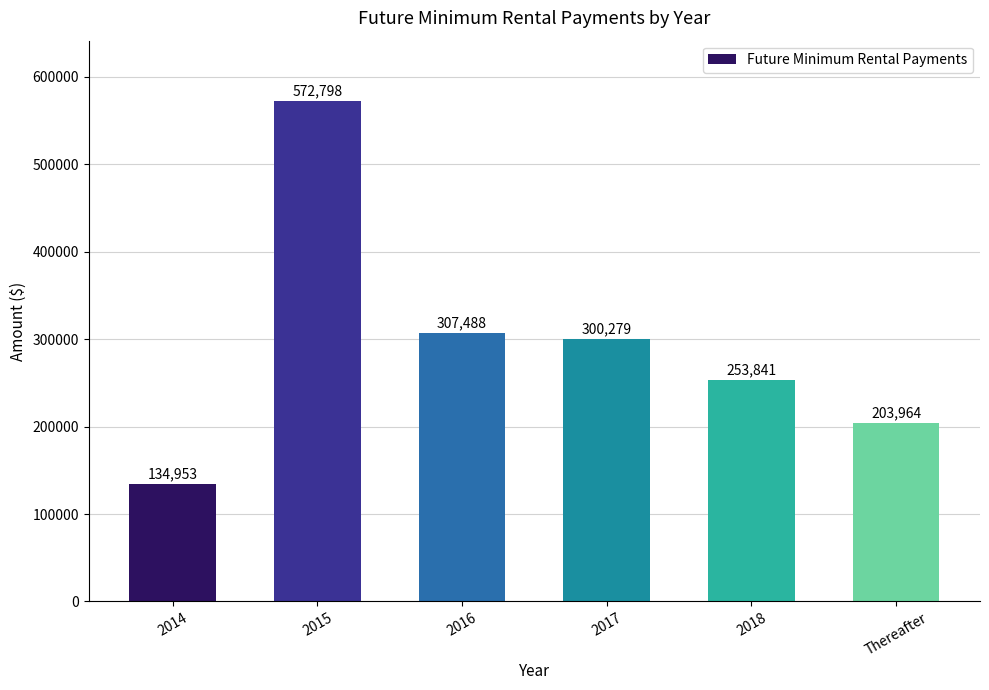

What is the label of the 1st bar from the left?

2014